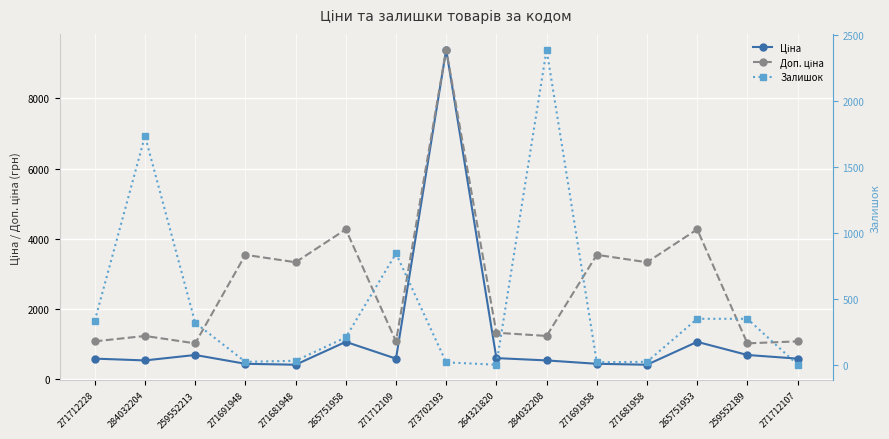

How many interior local peaks does the Залишок series have?

3